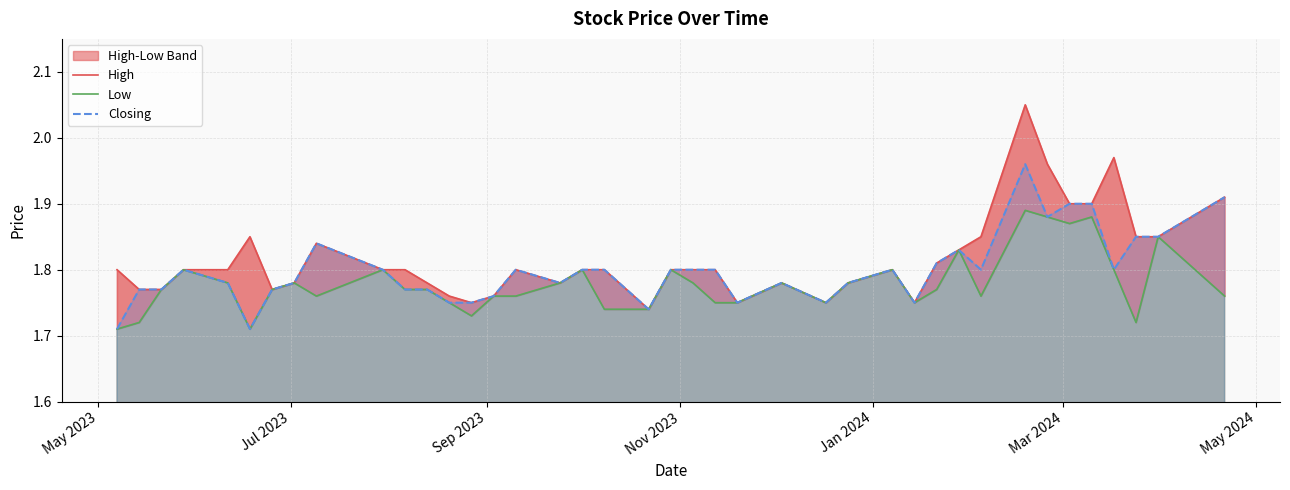

Which series has the largest total across all categories?

High